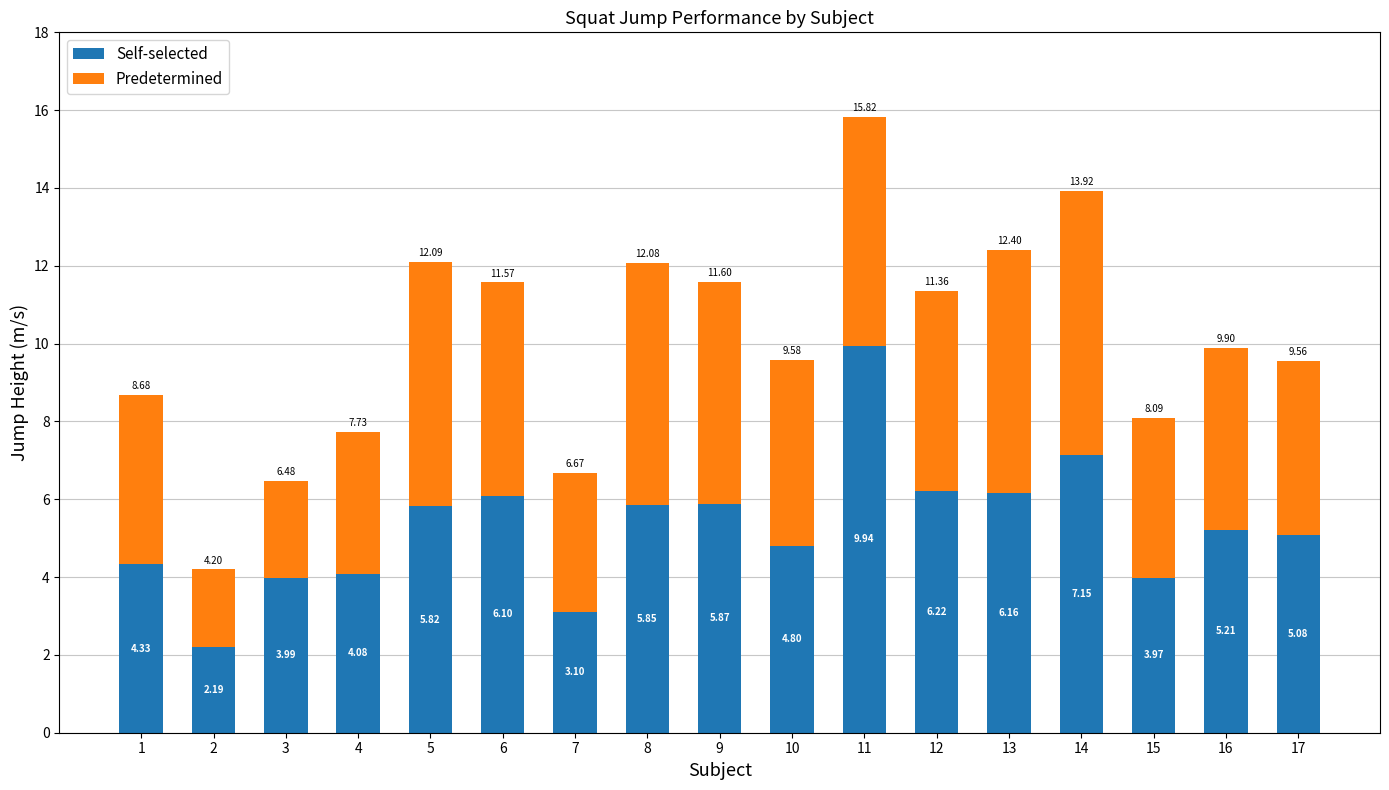

Does the chart contain any negative values?

No